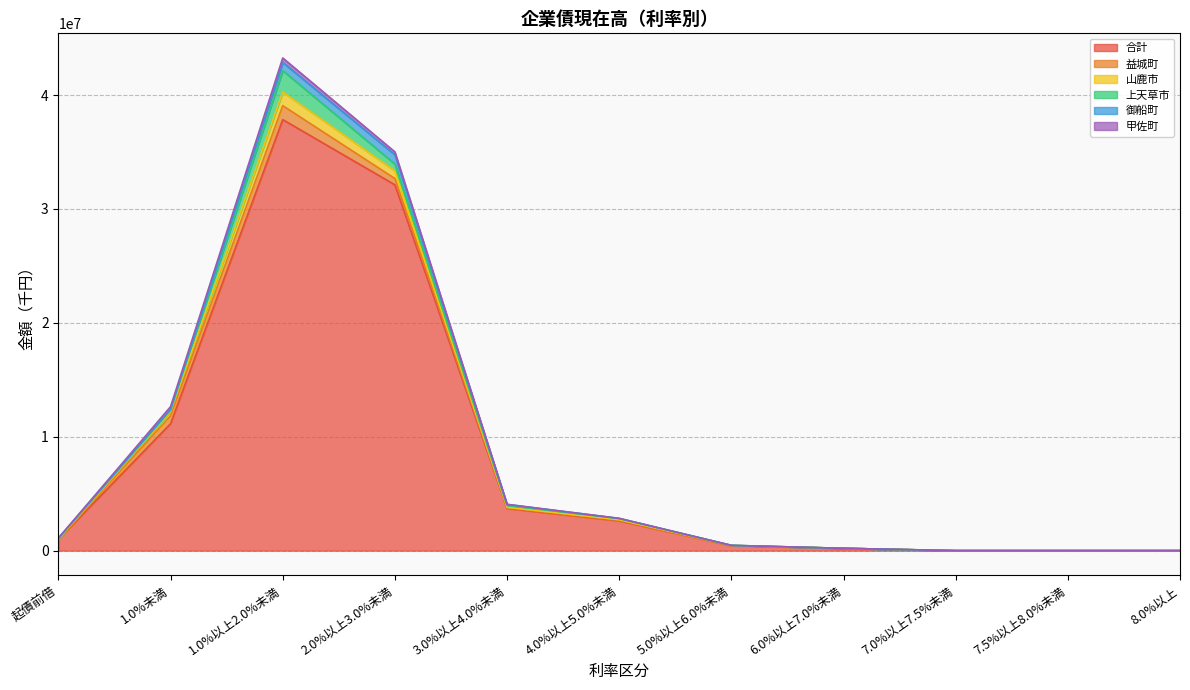

What is the sum of all 御船町 values?

1673741